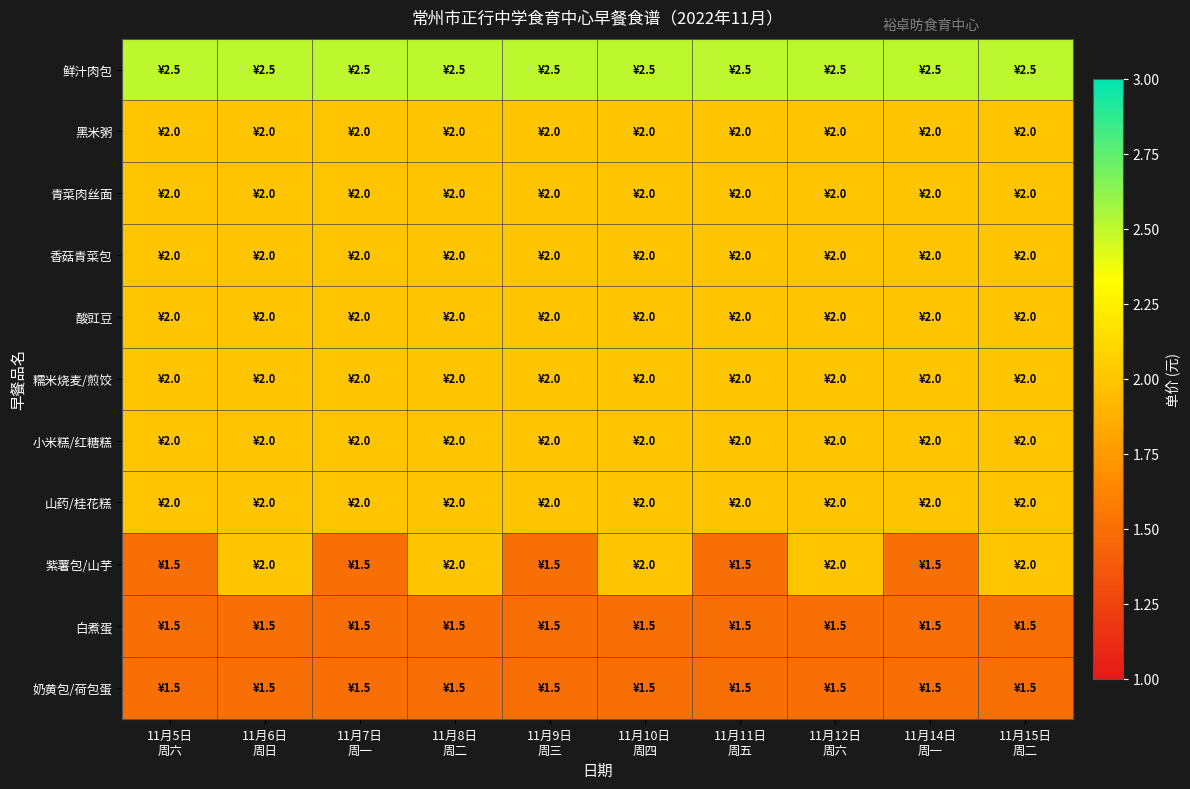

Which series has the largest total across all categories?

鲜汁肉包